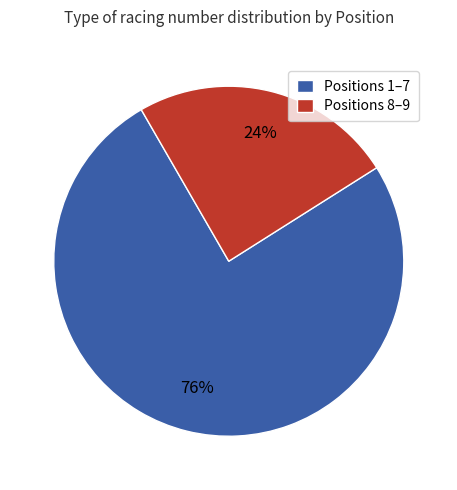

To the nearest percent, what is the average slice percentage?

50%